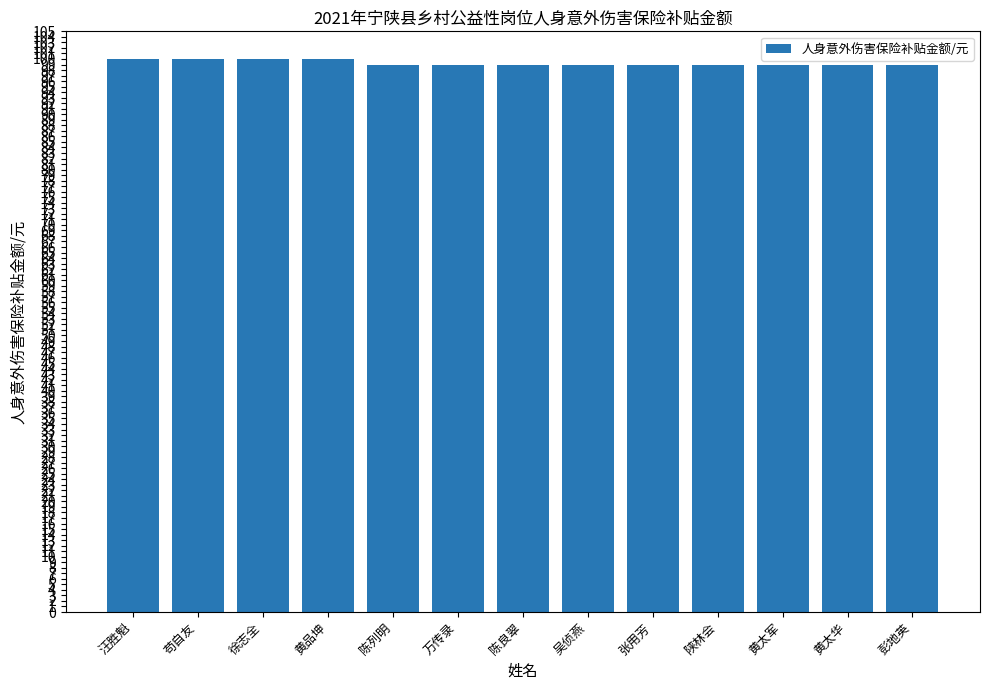

What value does the data have at 陕林会?

99